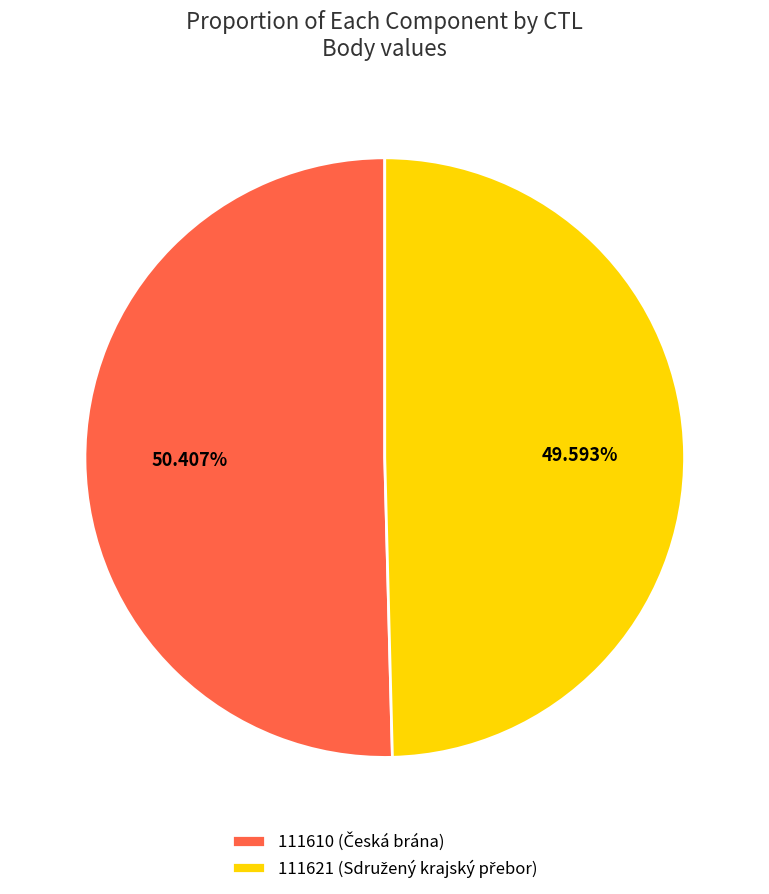

How many segments does this pie chart have?

2